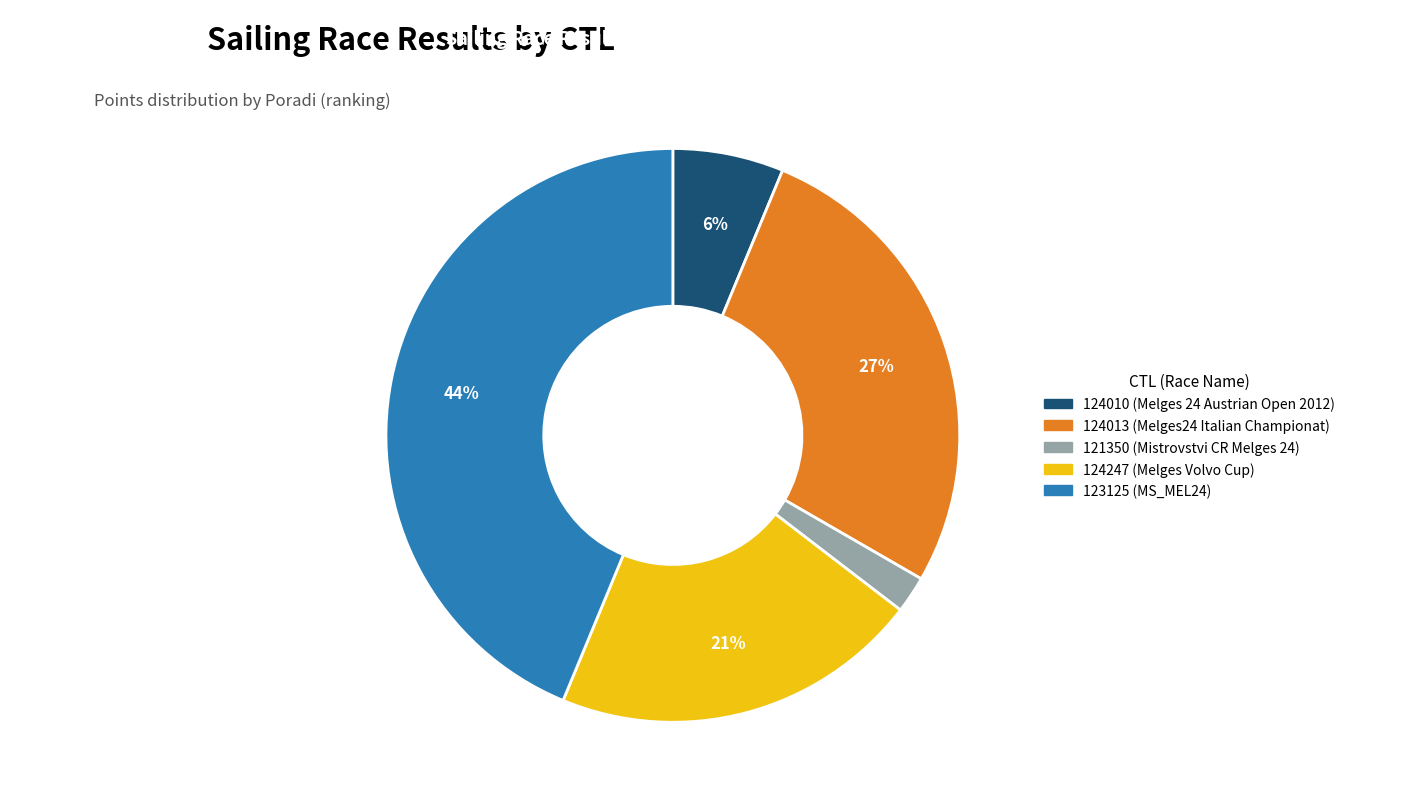

To the nearest percent, what is the difference between the largest and smallest slice percentages?

42%